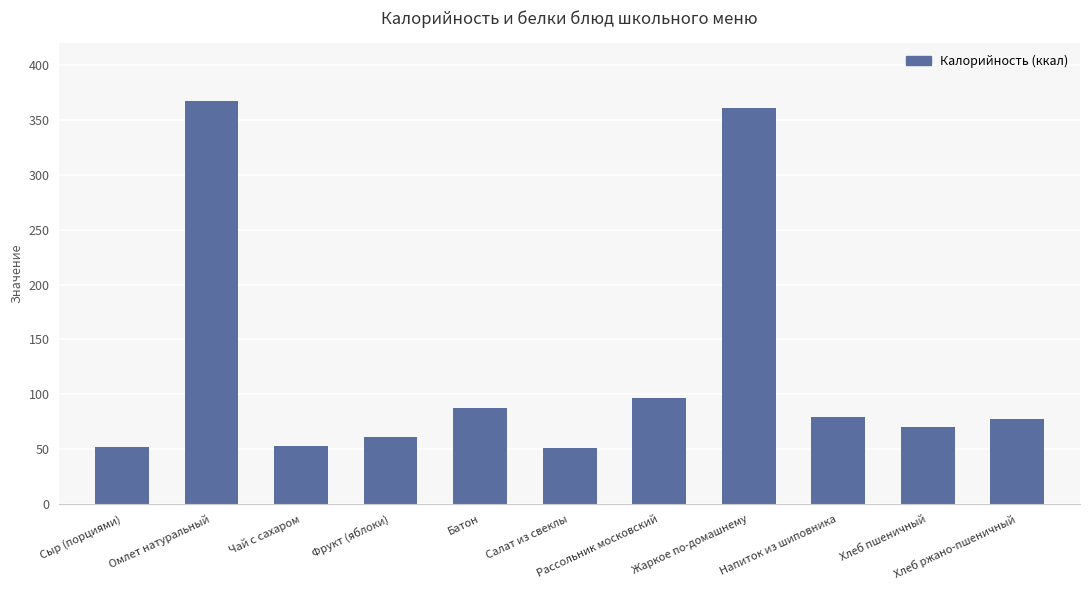

How many data points are above 77?

6